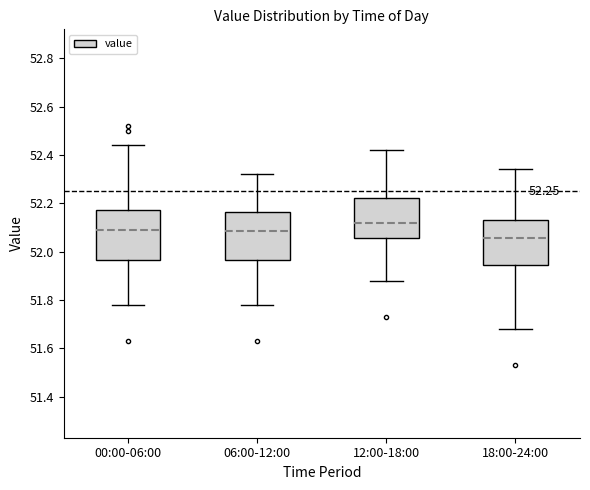

Which box has the lowest median line?

18:00-24:00